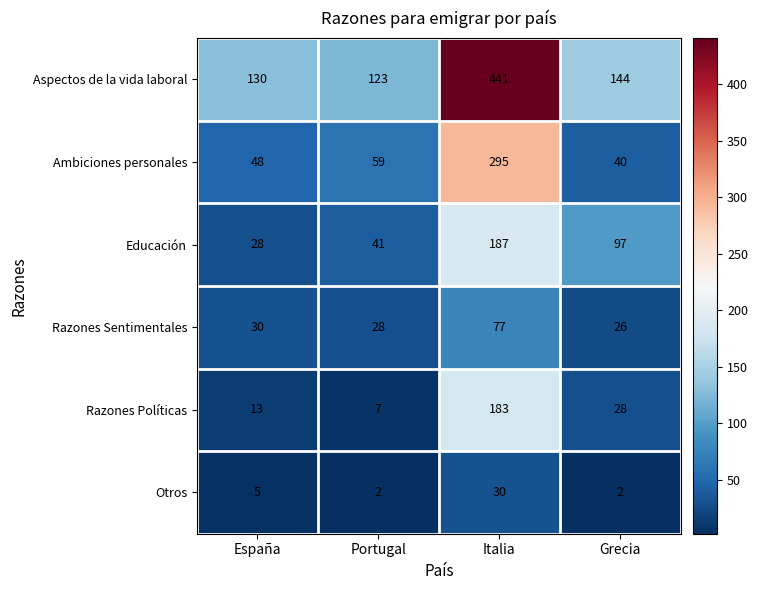

What is the total value across all series at Grecia?

337